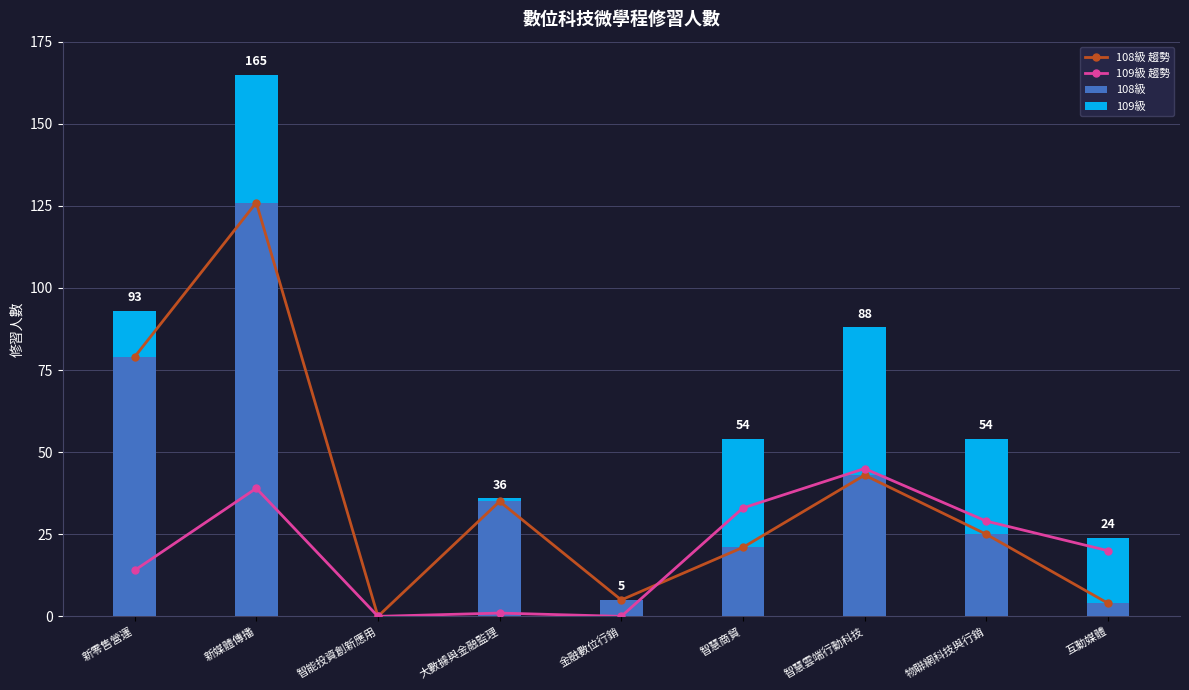

At 大數據與金融監理, list the series in order from largest to smallest.

108級 趨勢, 108級, 109級 趨勢, 109級